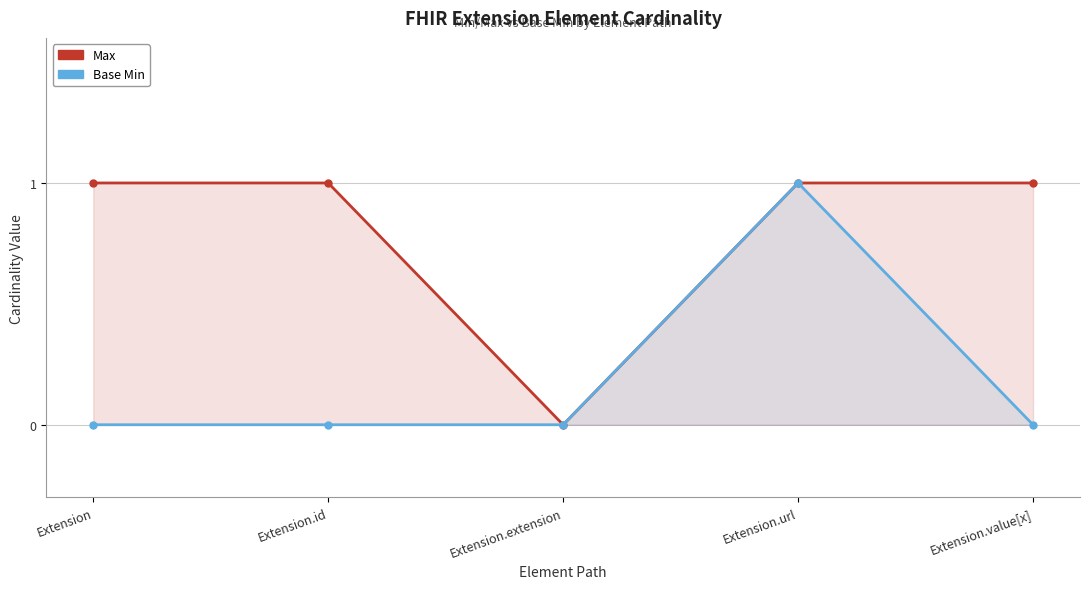

Reading left to right, transcribe all the data shown in this chart.

Max: Extension=1	Extension.id=1	Extension.extension=0	Extension.url=1	Extension.value[x]=1
Base Min: Extension=0	Extension.id=0	Extension.extension=0	Extension.url=1	Extension.value[x]=0